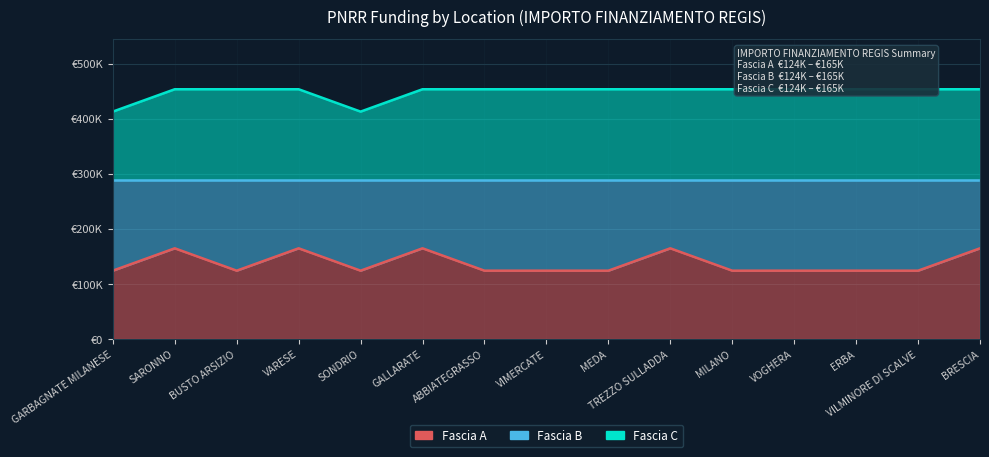

Which series has the largest total across all categories?

Fascia C